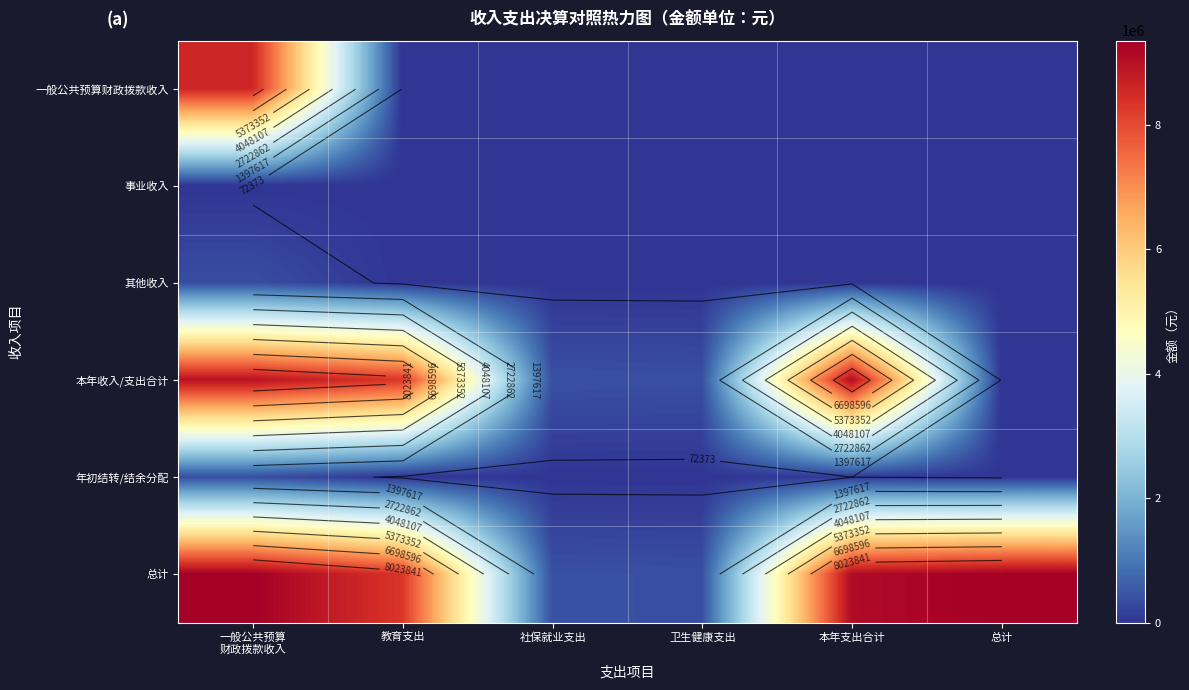

The 年初结转/结余分配 series shows -201368.8 at 总计. True or false?

False